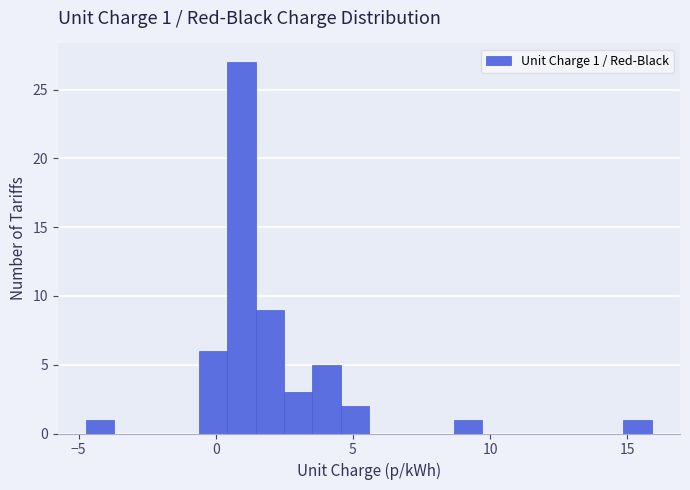

Read against the x-axis, roughly where is the centre of the tallest bar?

1.0